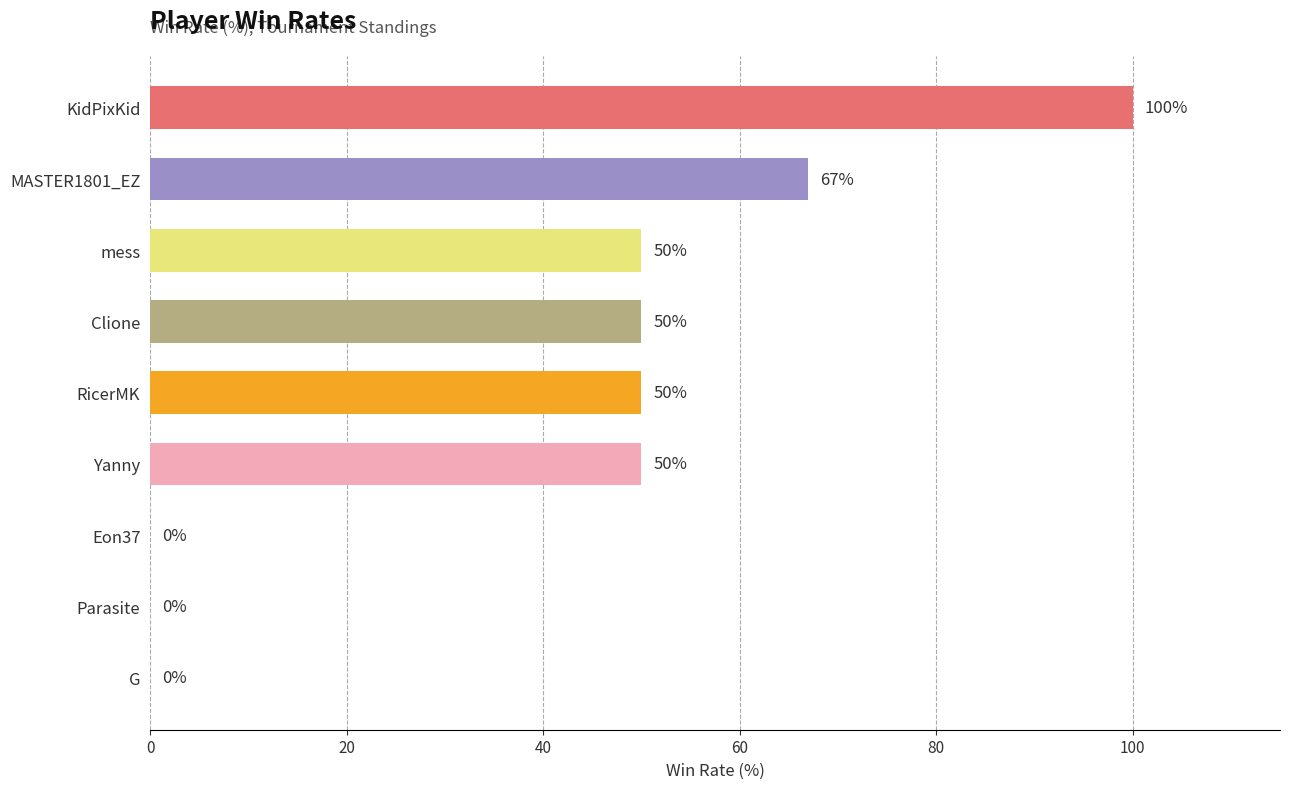

How many distinct data groups are displayed?

1